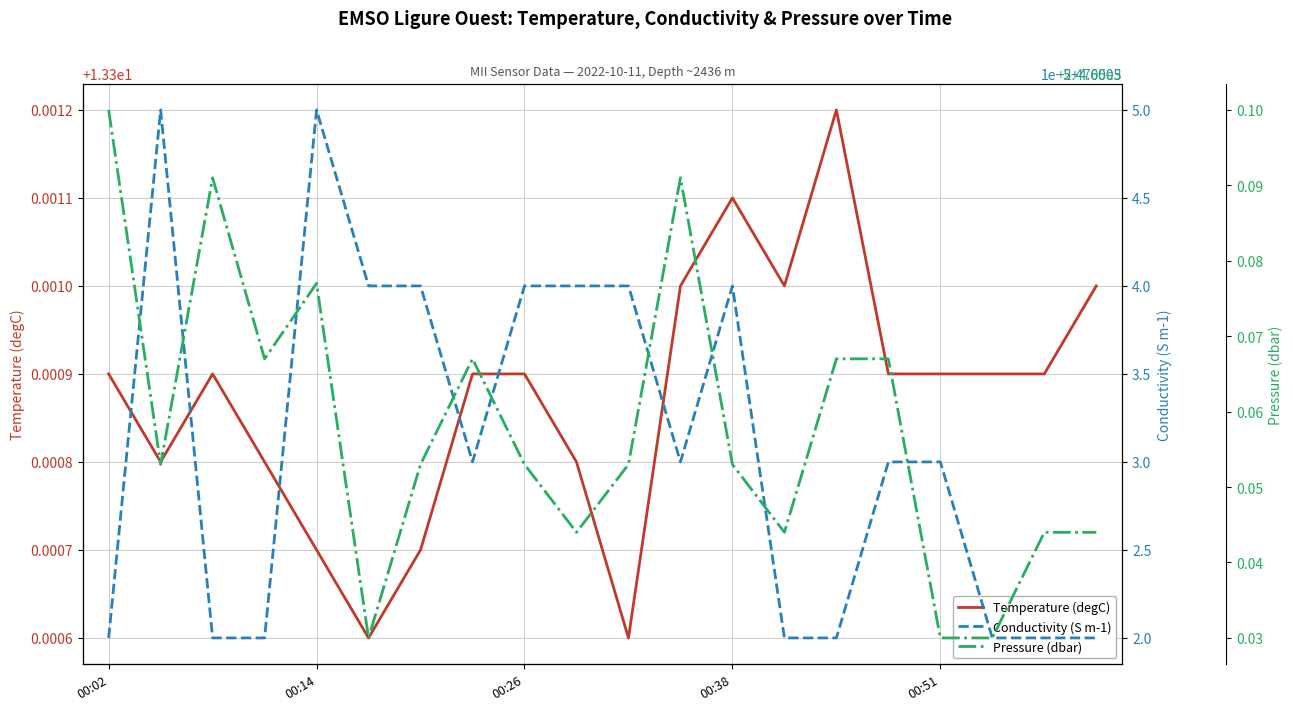

Is this an area chart (filled region under the line)?

No